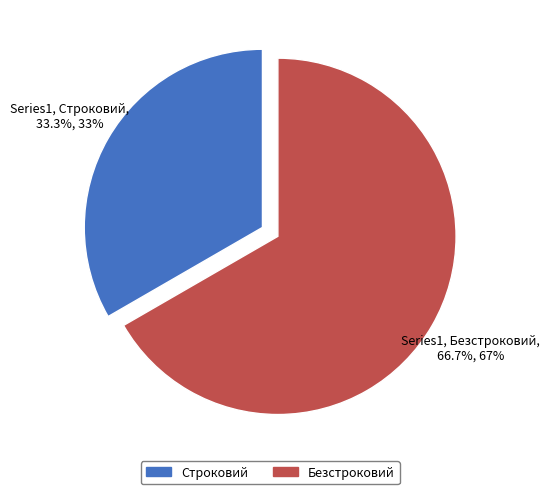

To the nearest percent, what portion does Безстроковий represent?

67%